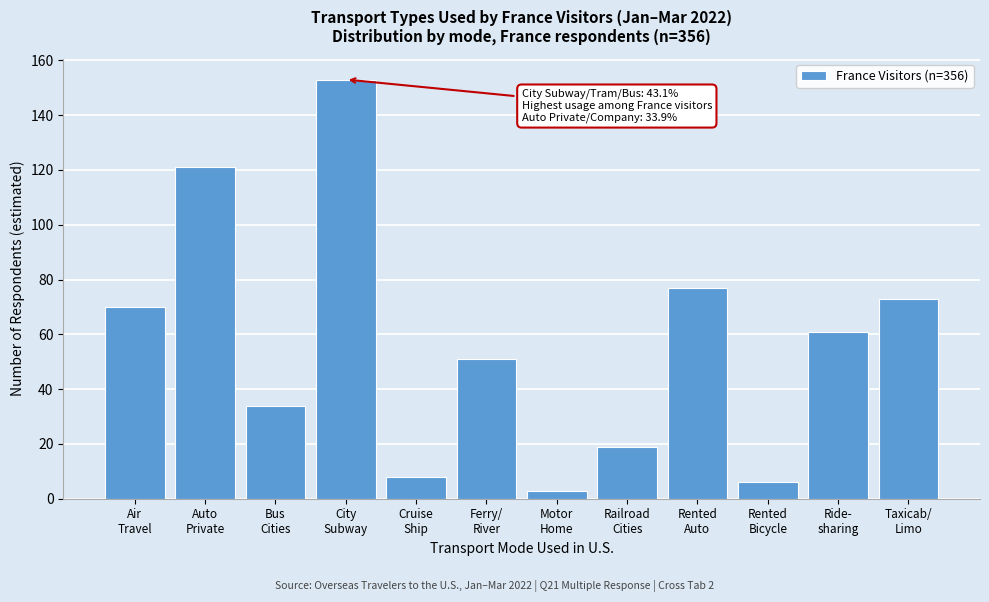

Reading right to left, extract all data points from this chart.

73	61	6	77	19	3	51	8	153	34	121	70